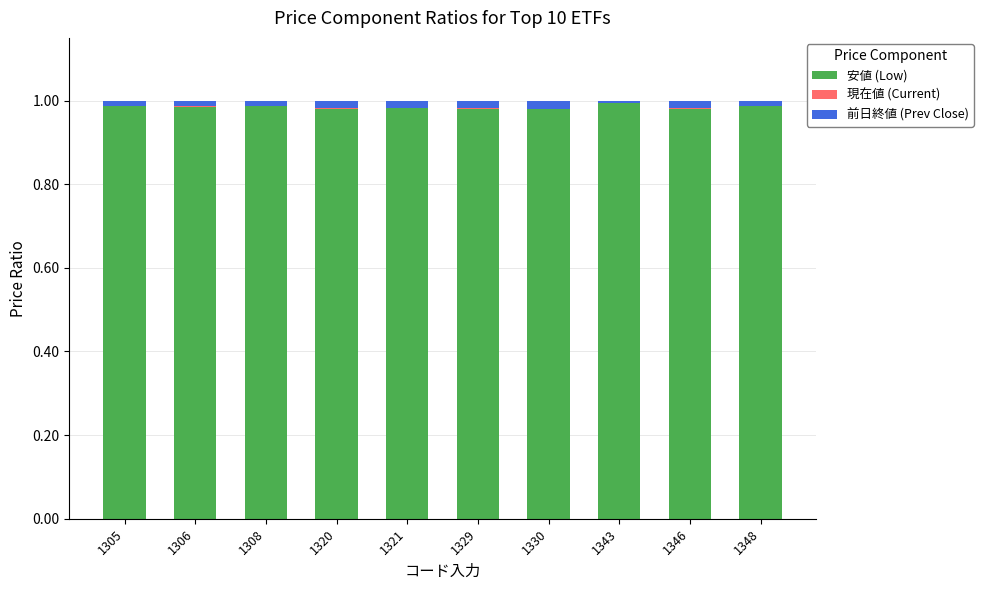

The 安値 (Low) series shows 1.0 at 1343. True or false?

True